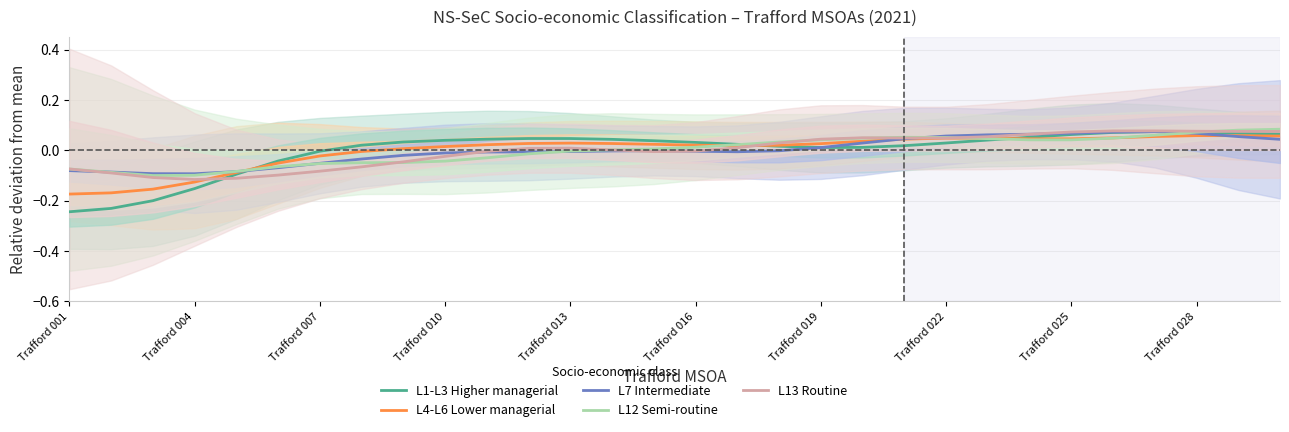

Which has a higher value, 26 or 20?

26